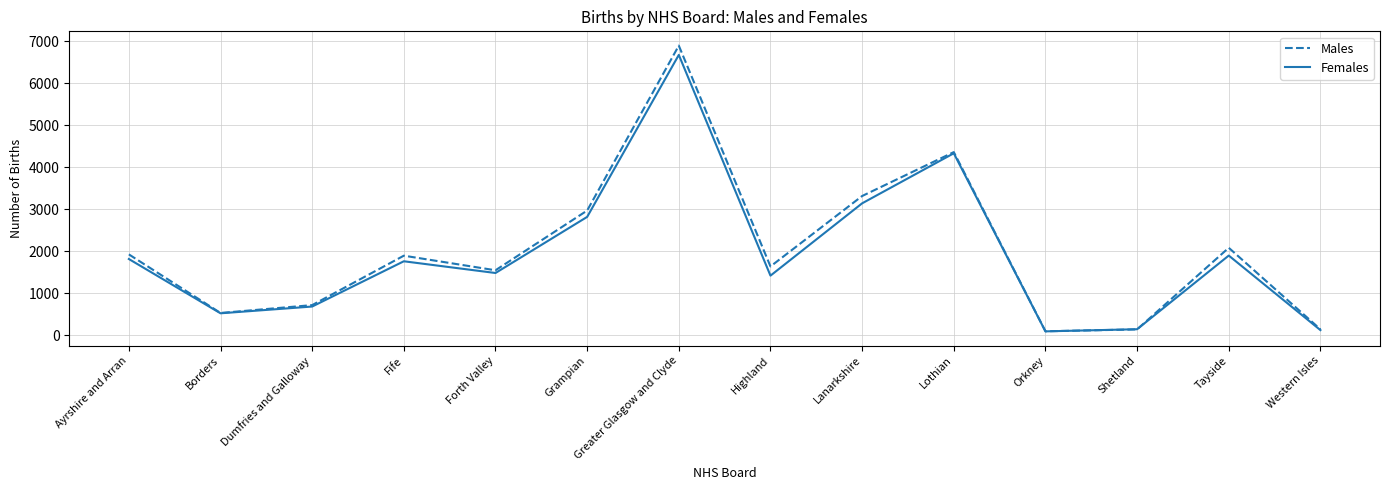

Read the Females value at Forth Valley, to the nearest 10.

1480